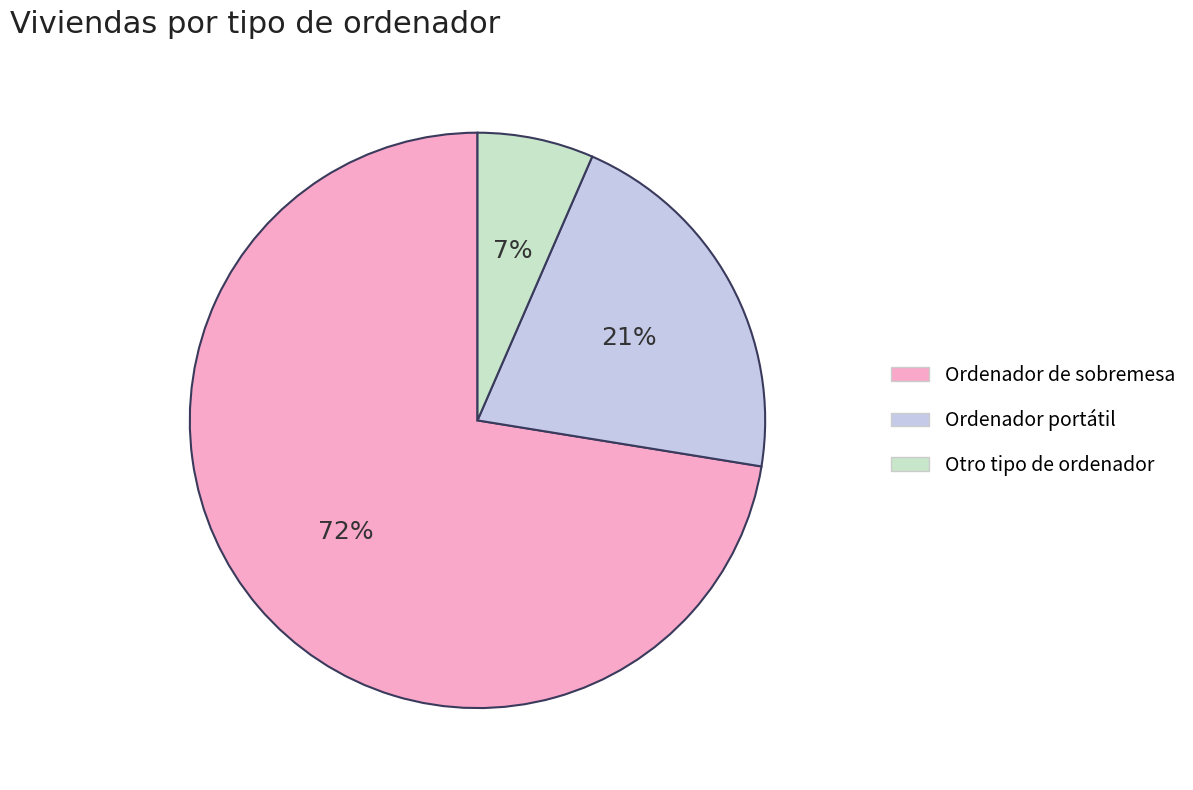

Do Ordenador portátil and Otro tipo de ordenador together represent more than half of the pie?

No